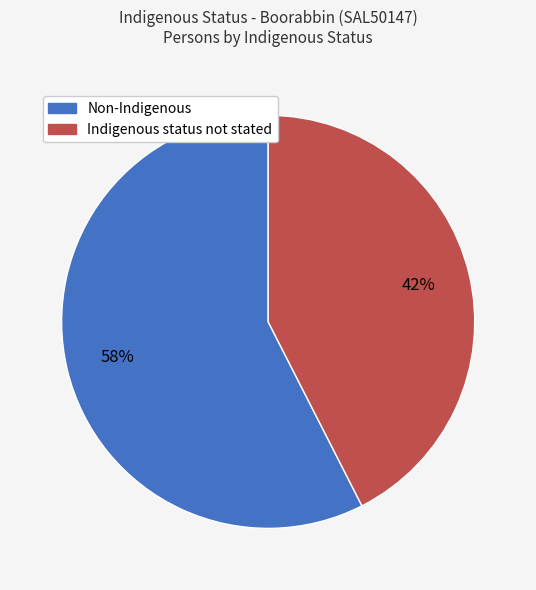

Is there a majority slice in this chart?

Yes